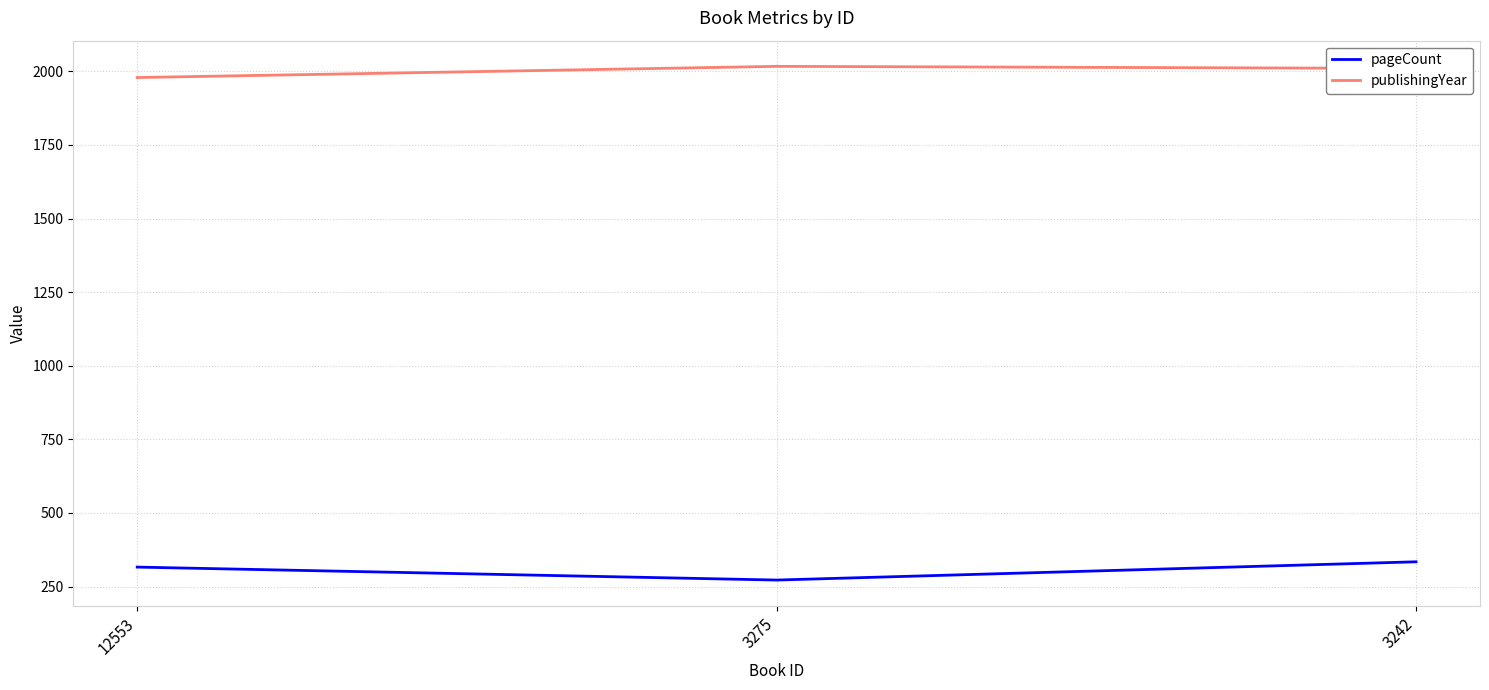

Is the value of pageCount at 12553 greater than the value of publishingYear at 12553?

No